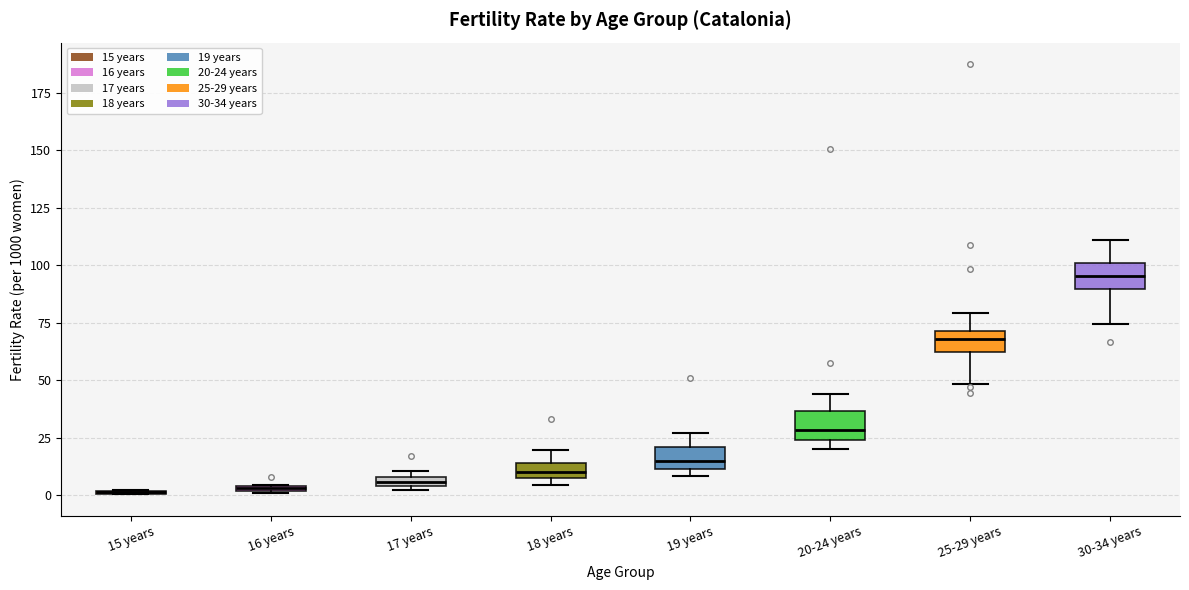

Where does the lower whisker of the box for 30-34 years end on the y-axis? The values are not printed on the chart, so give them approximately, as read against the axis.

75